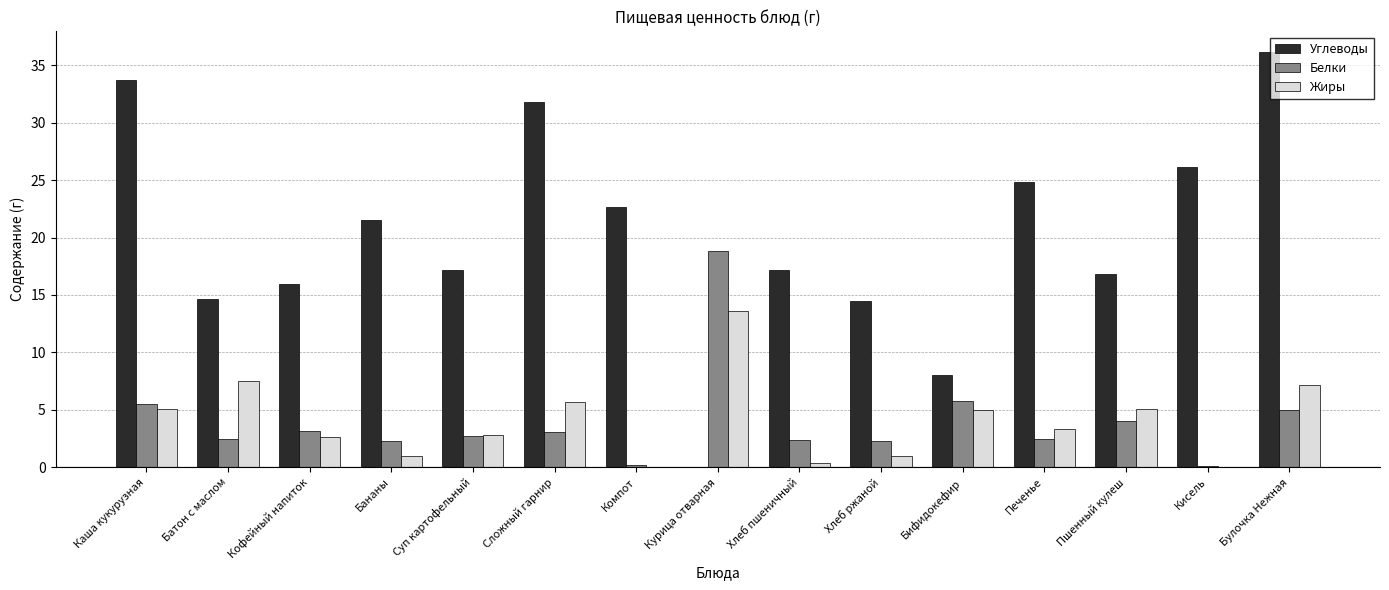

What is the sum of the Углеводы values at Суп картофельный and Пшенный кулеш?

33.9